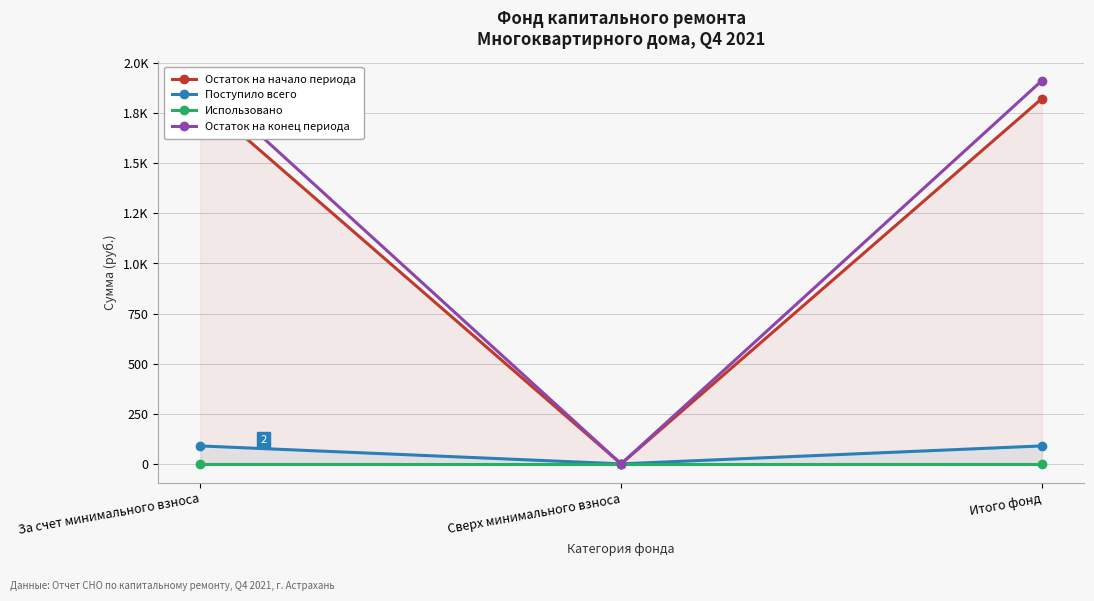

Which series has the largest total across all categories?

Остаток на конец периода